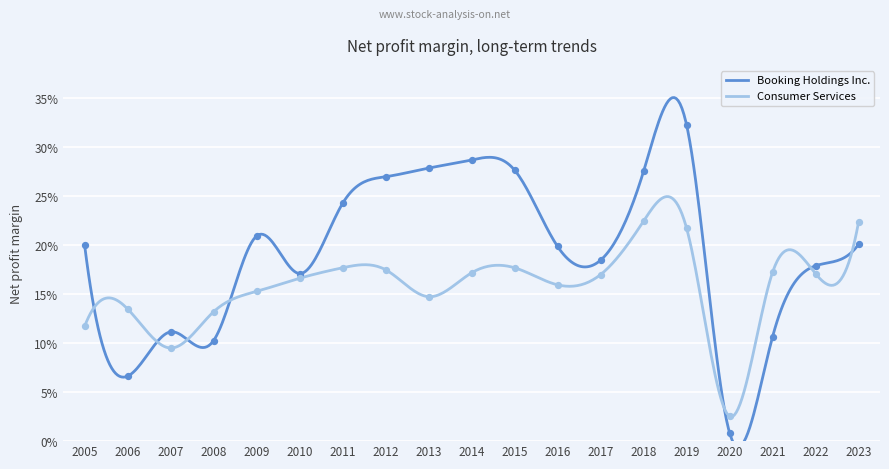

At which category is the sum across all series the highest?

2019